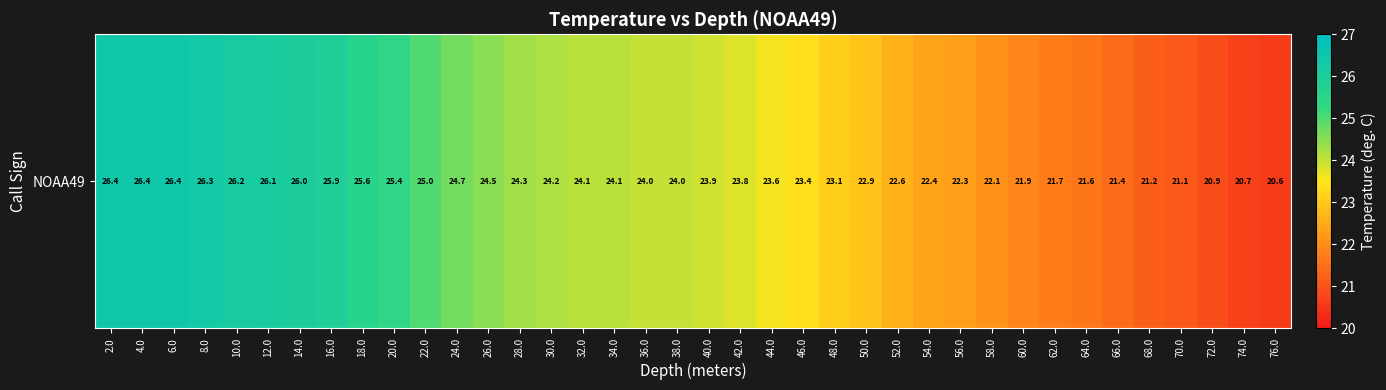

What is the maximum value shown in the chart?

26.4